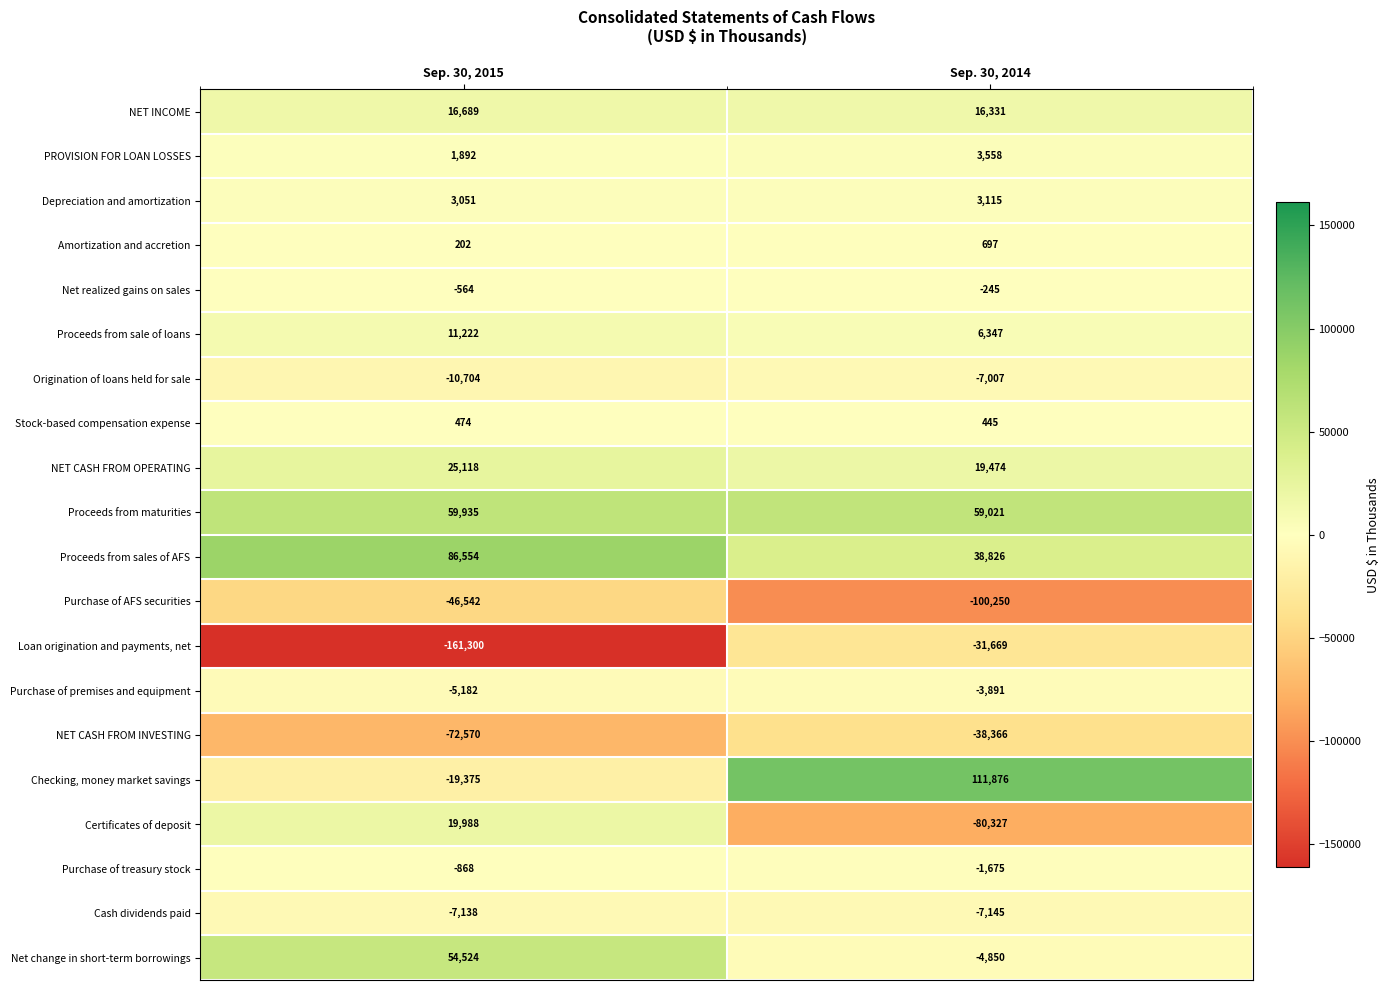

What is the highest value of the Checking, money market savings series?

111876